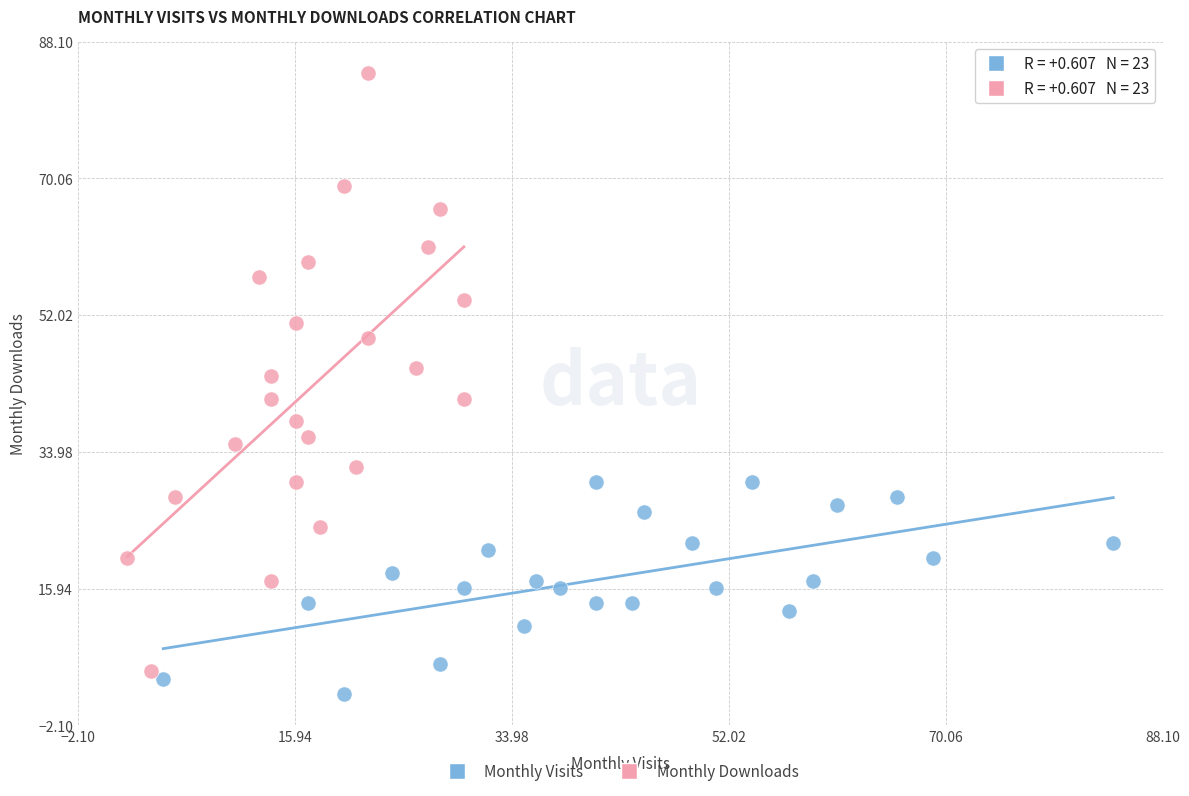

Which series has the widest spread of Y values?

Monthly Downloads